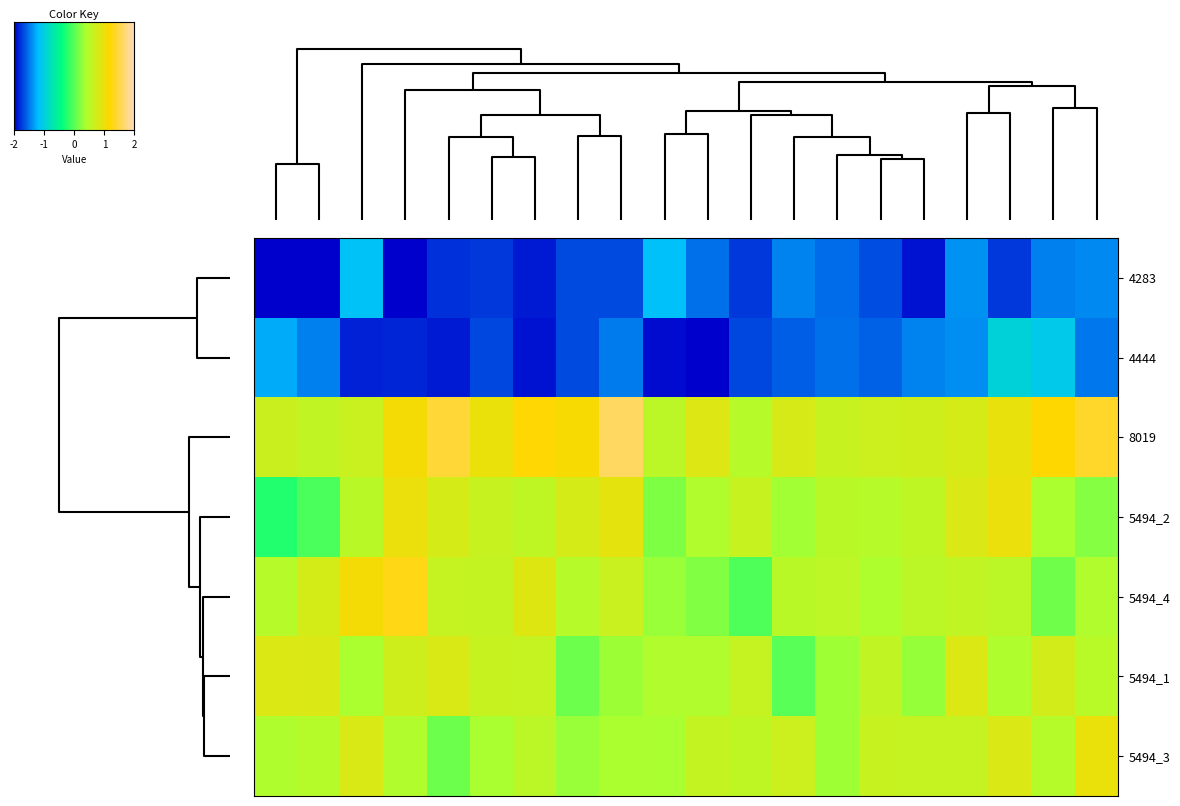

Which series has the largest total across all categories?

8019